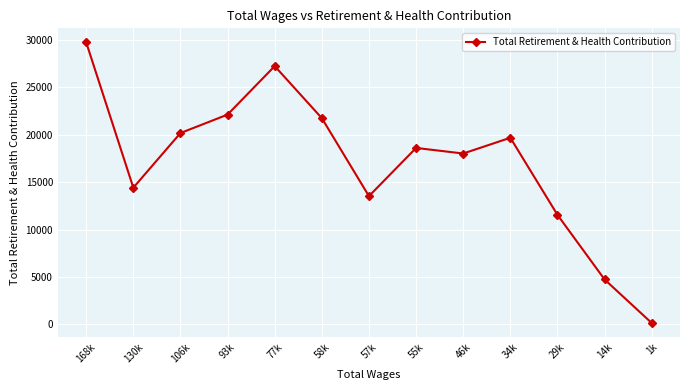

At which label does the data first exceed 18611?

168k